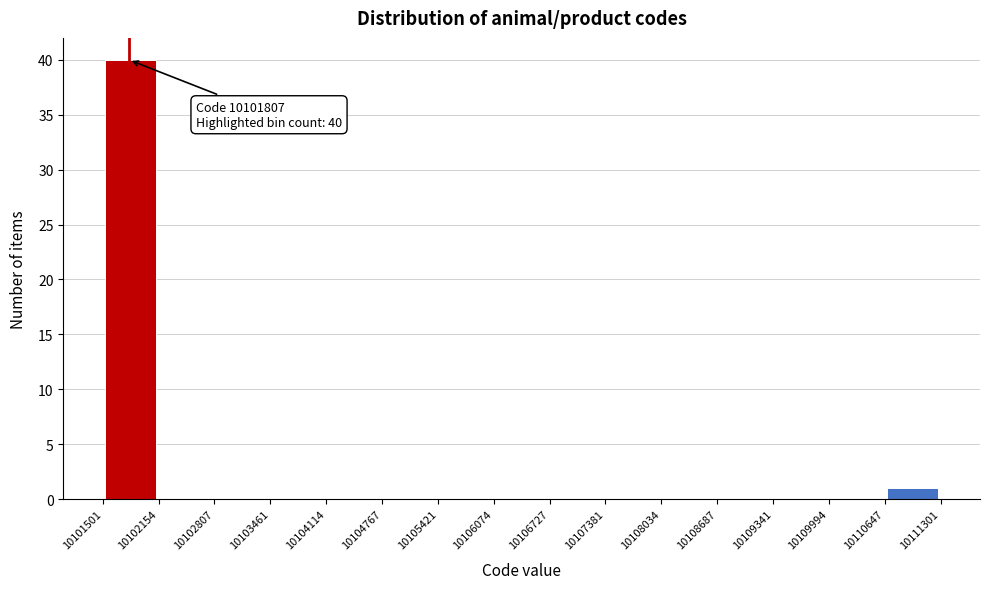

Over which range of the x-axis is the bar tallest?

10101501 to 10102154